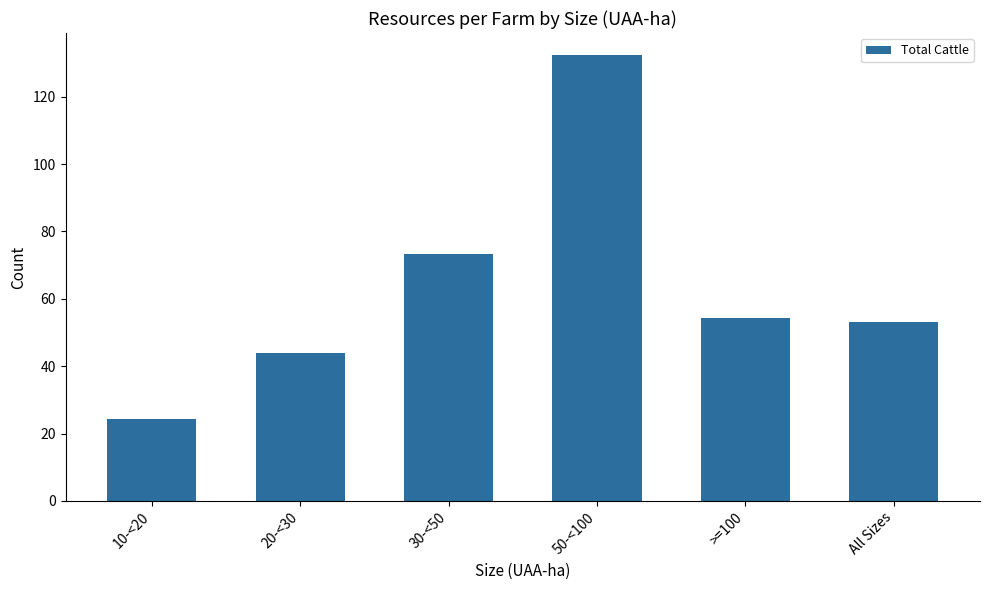

What is the difference between the maximum and minimum values?

108.0